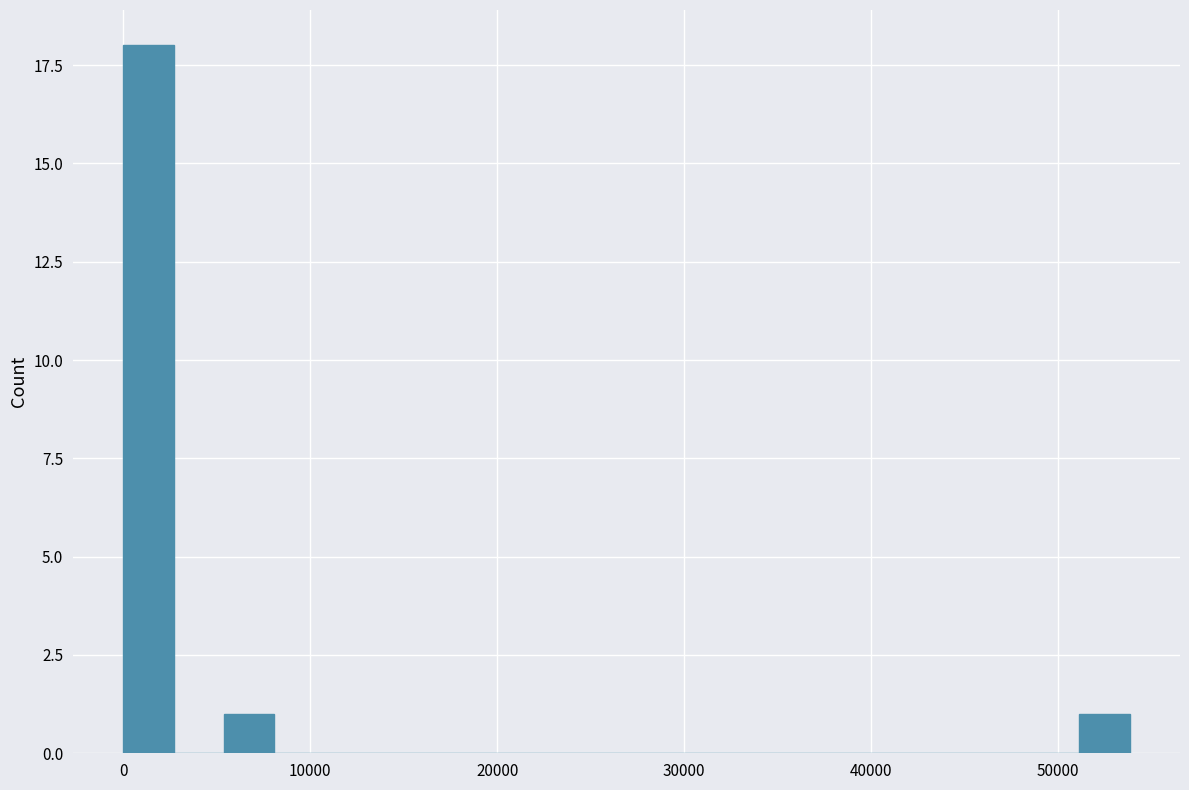

Read against the x-axis, roughly where is the centre of the tallest bar?

1000